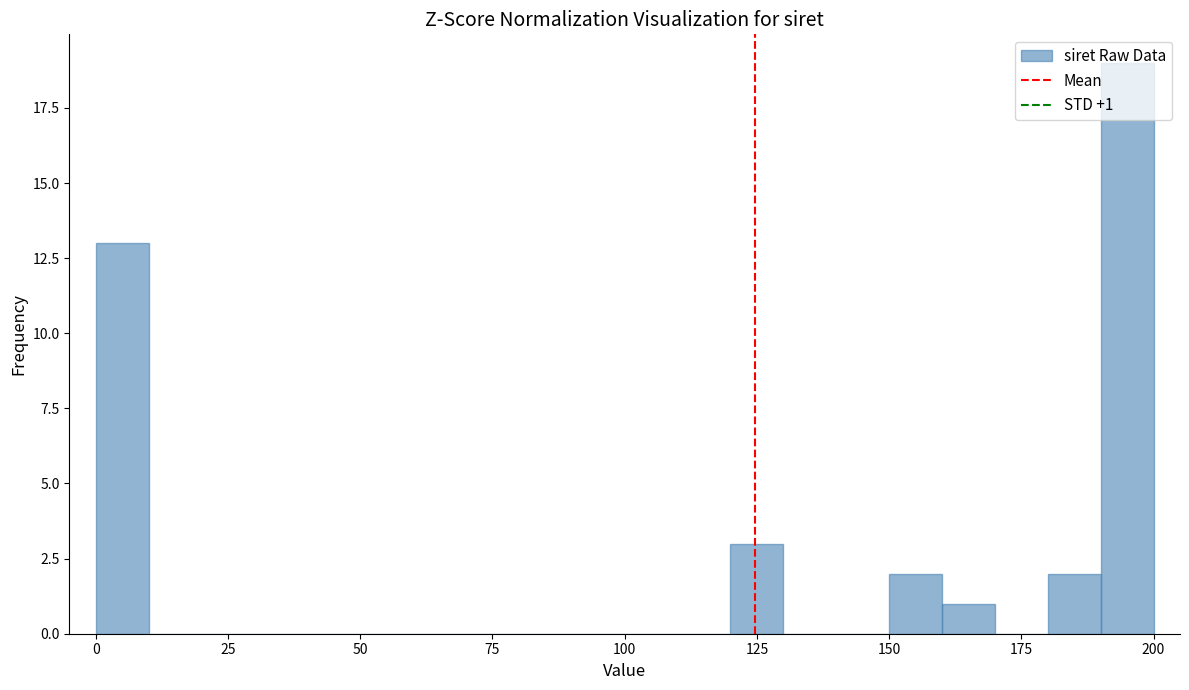

Around what value on the x-axis is the tallest bar? Give the approximate position of its centre, as read against the axis.

195